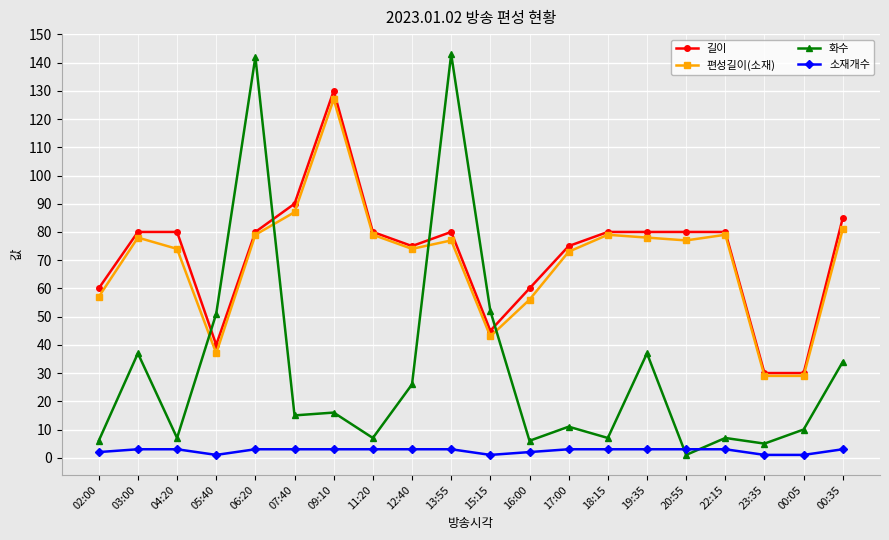

How many lines are shown in the chart?

4